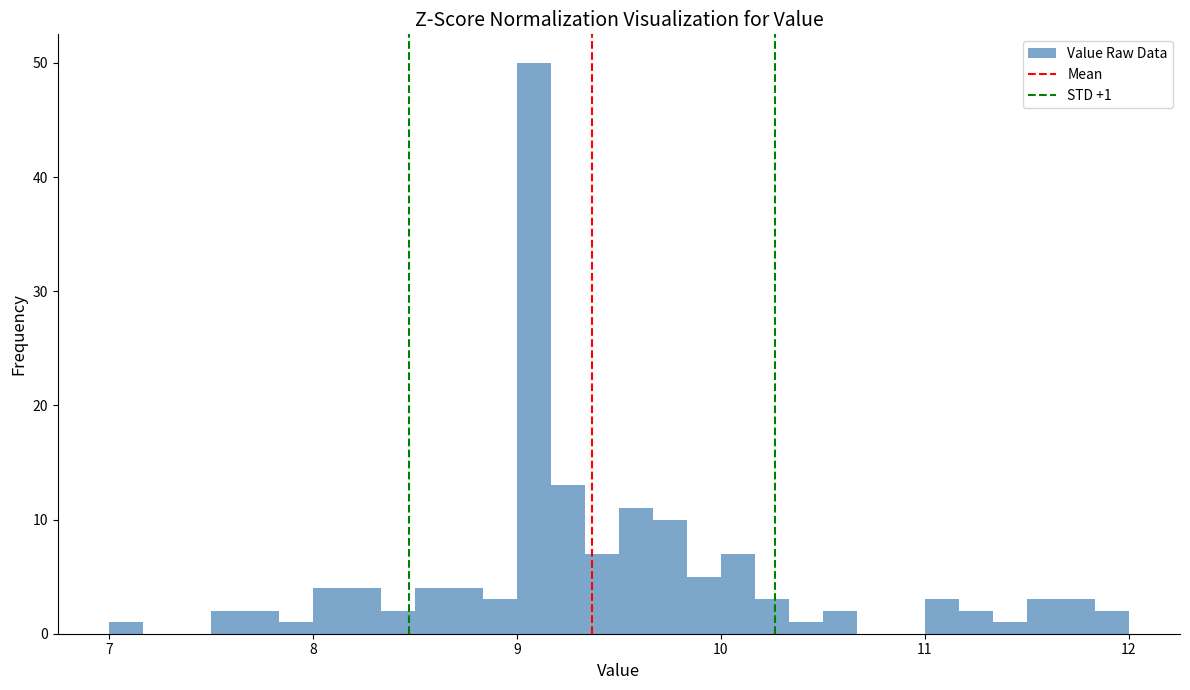

Read against the x-axis, roughly where is the centre of the tallest bar?

9.1